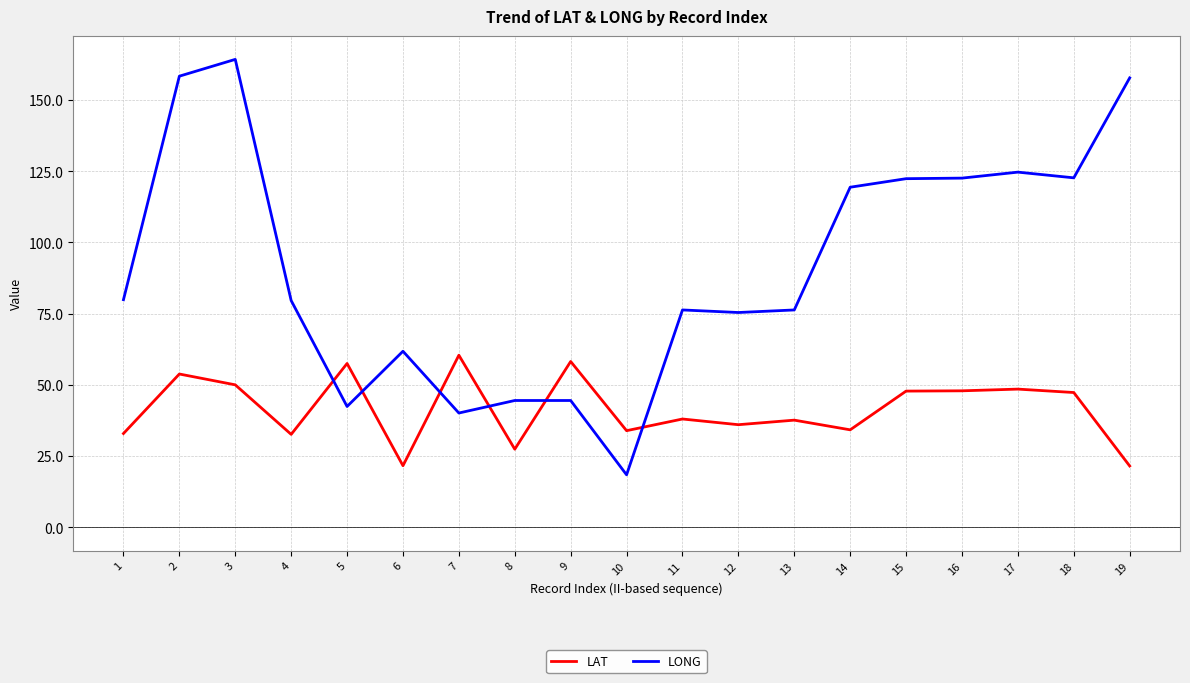

Which series has the largest total across all categories?

LONG